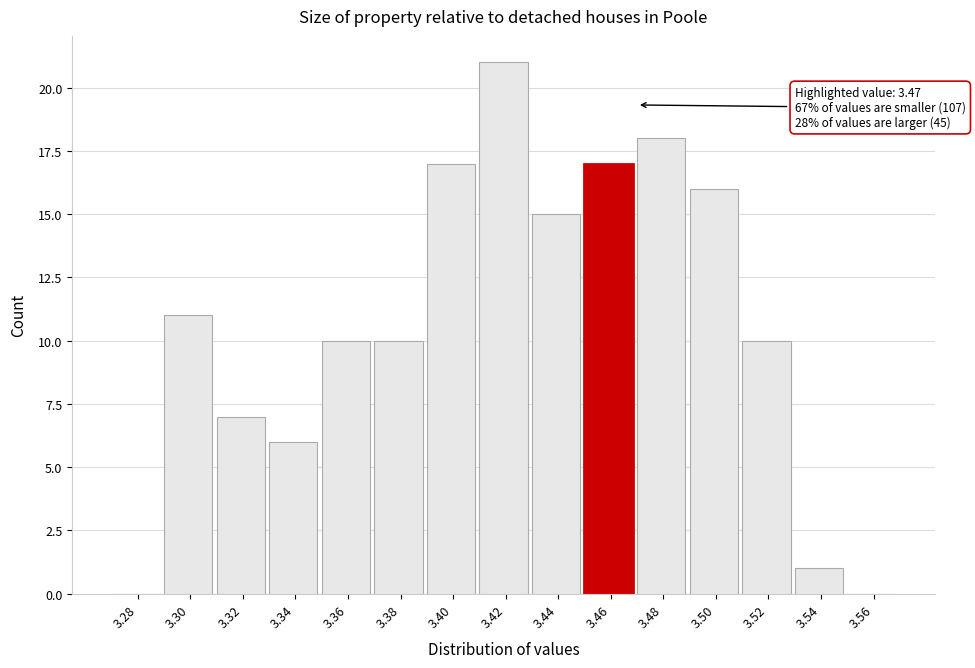

Reading left to right, list all the values displayed in this chart.

3.28=0	3.30=11	3.32=7	3.34=6	3.36=10	3.38=10	3.40=17	3.42=21	3.44=15	3.46=17	3.48=18	3.50=16	3.52=10	3.54=1	3.56=0